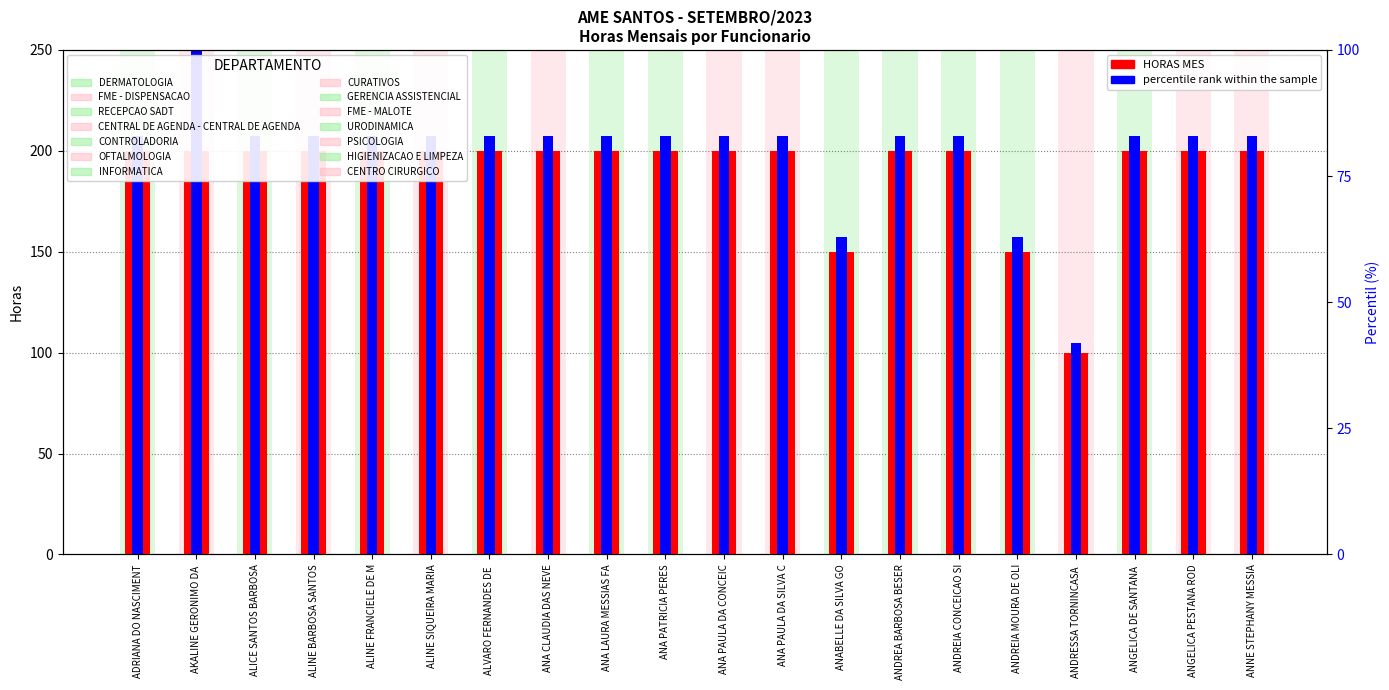

Reading left to right, extract all data points from this chart.

HORAS MES: 200.0	200.0	200.0	200.0	200.0	200.0	200.0	200.0	200.0	200.0	200.0	200.0	150.0	200.0	200.0	150.0	100.0	200.0	200.0	200.0
percentile rank within the sample: 207.5	250.0	207.5	207.5	207.5	207.5	207.5	207.5	207.5	207.5	207.5	207.5	157.5	207.5	207.5	157.5	105.0	207.5	207.5	207.5